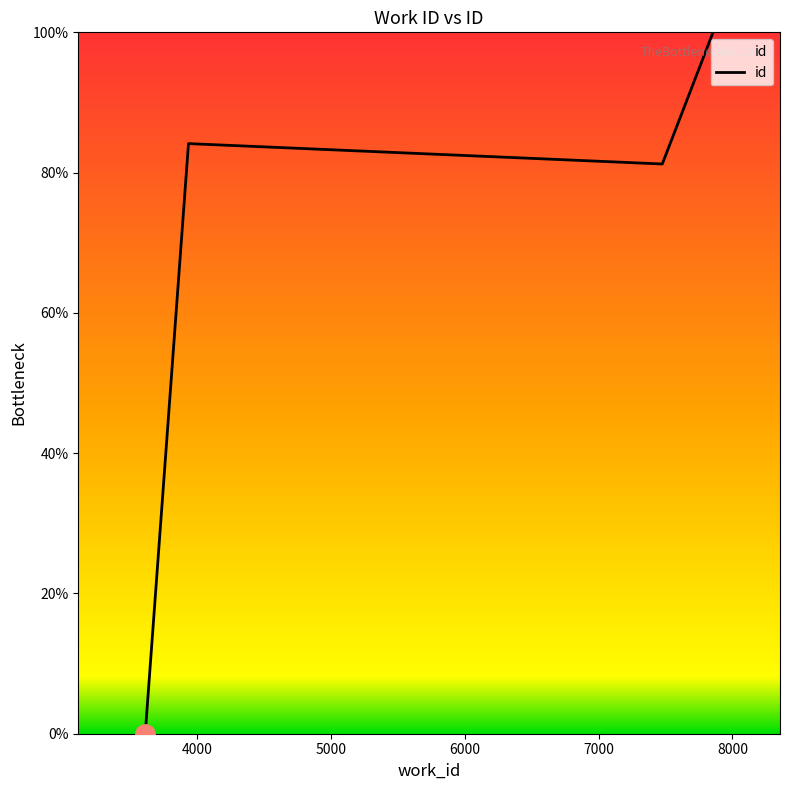

How many interior local valleys (lower than both neighbors) does the data have?

1